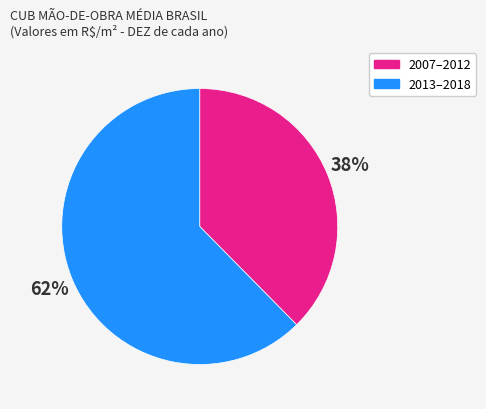

Which slice is the largest?

2013–2018